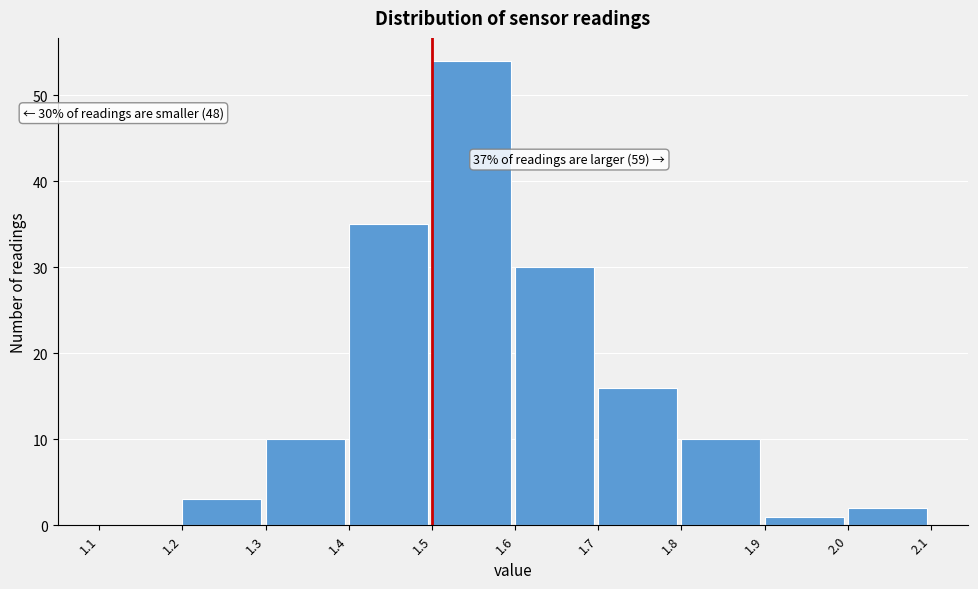

Over which range of the x-axis is the bar tallest?

1.5 to 1.6